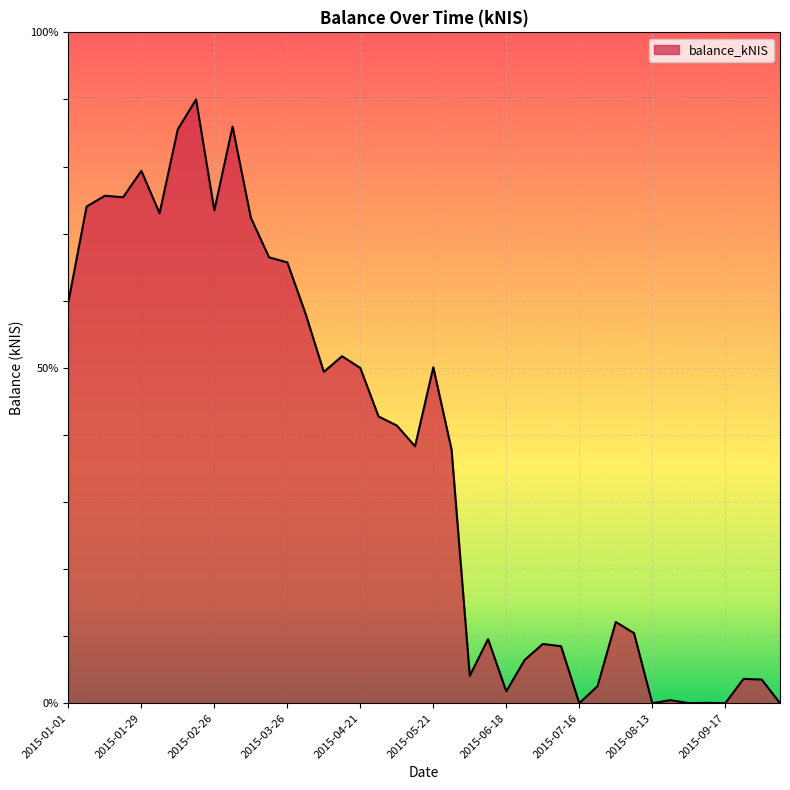

How many distinct data groups are displayed?

1